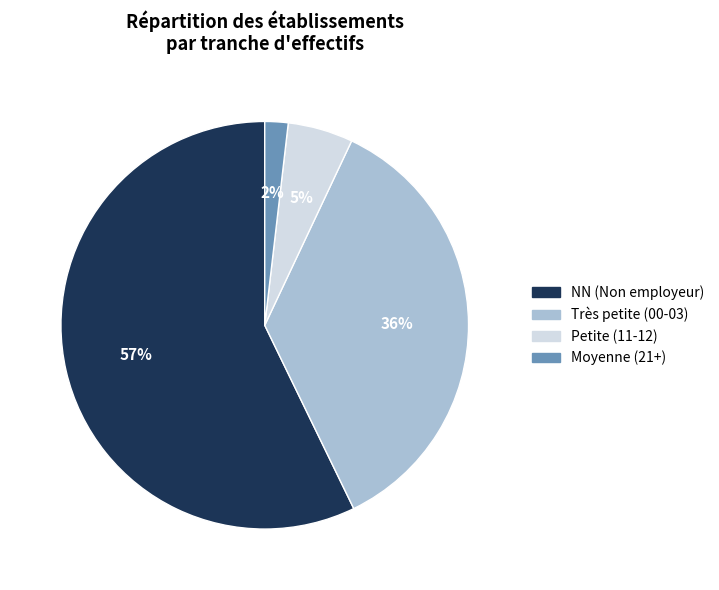

What percentage is the Très petite (00-03) slice, to the nearest percent?

36%